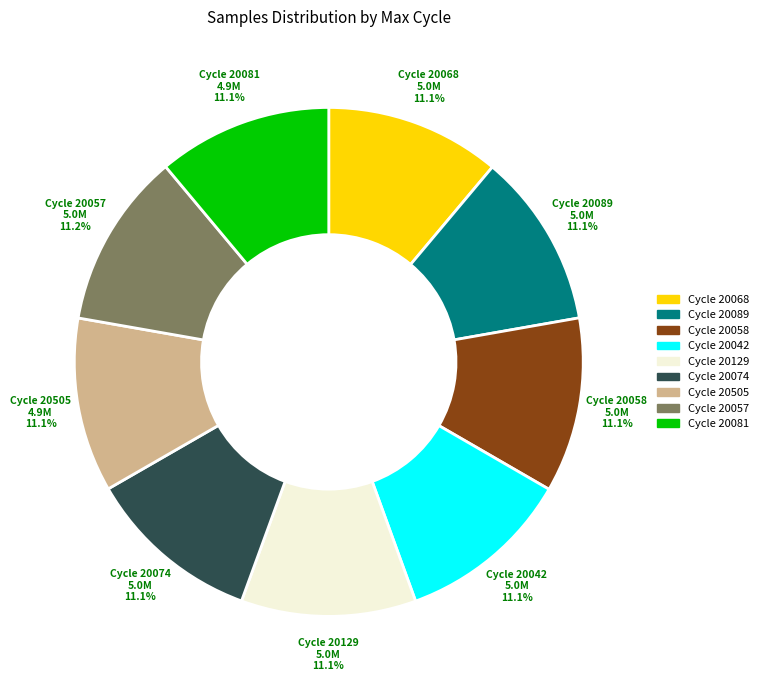

Does any single category account for the majority?

No